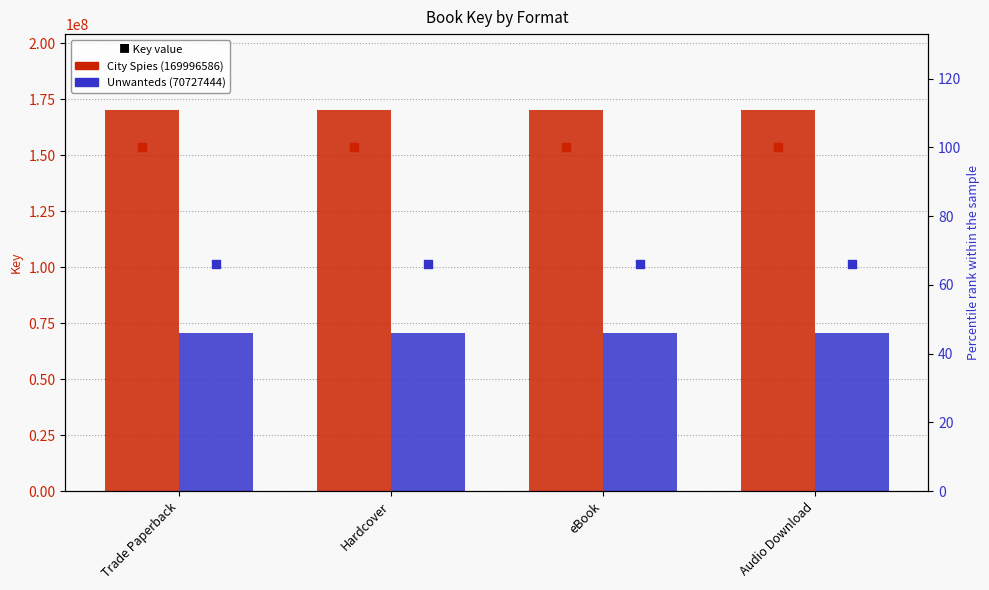

At how many categories does at least one series exceed 115971548?

4